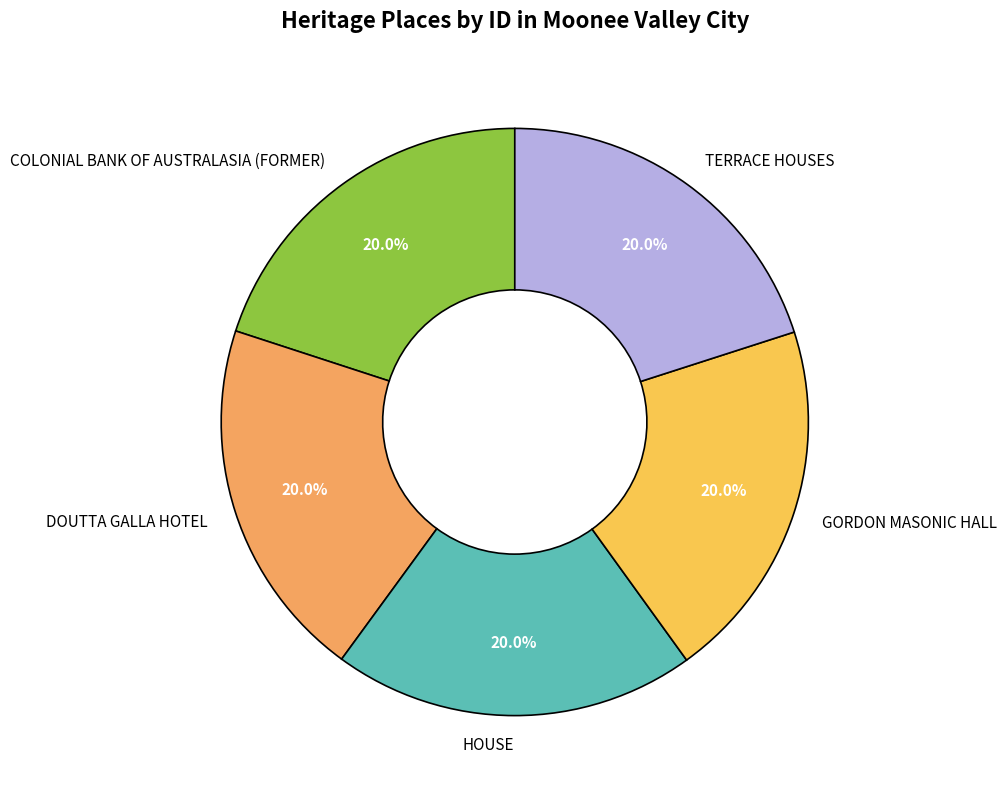

To the nearest percent, what is the average slice percentage?

20%